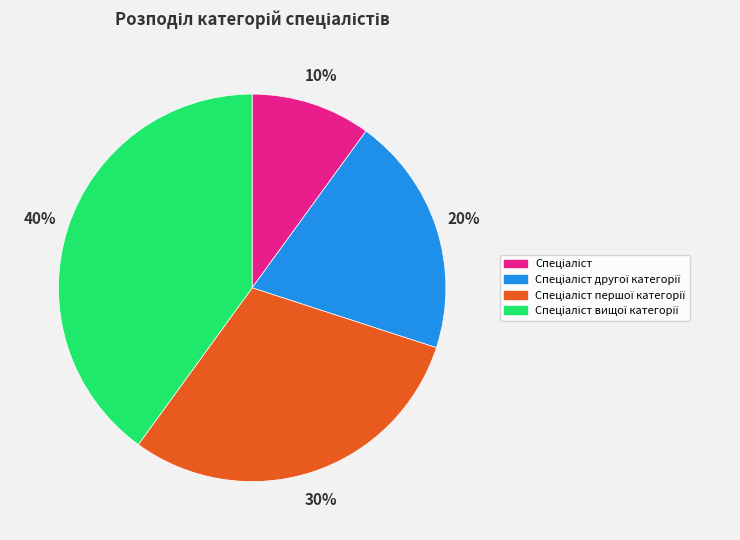

Count the number of slices in the pie.

4